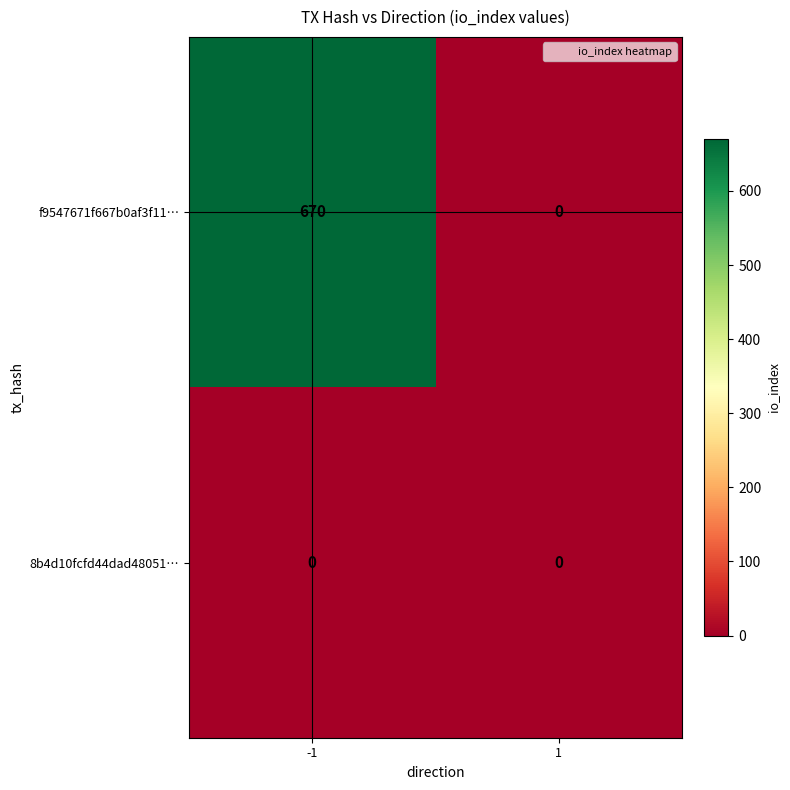

What is the maximum value shown in the chart?

670